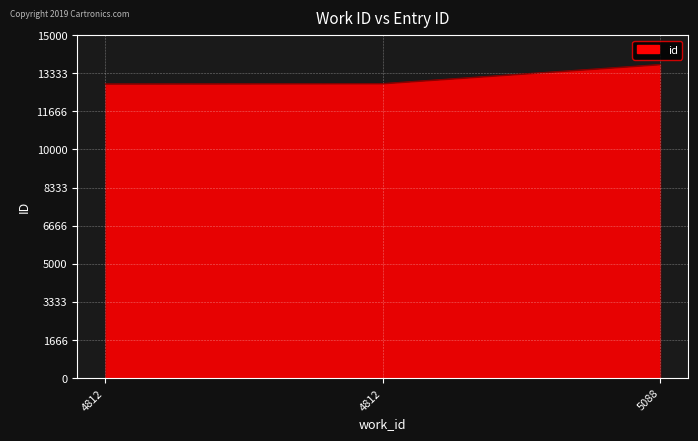

Between 5088 and 4812, which is larger?

5088